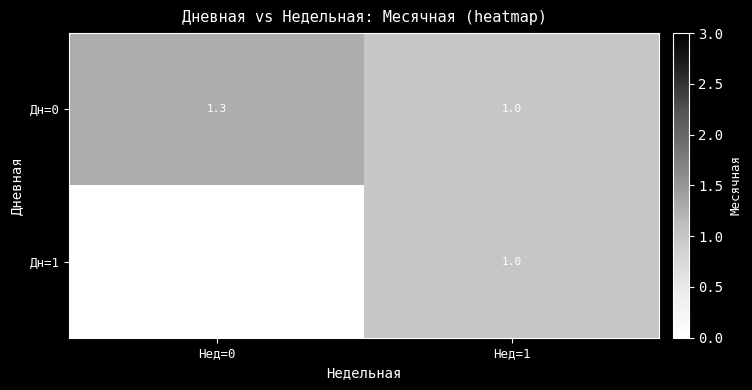

What is the total value across all series at Нед=1?

2.0